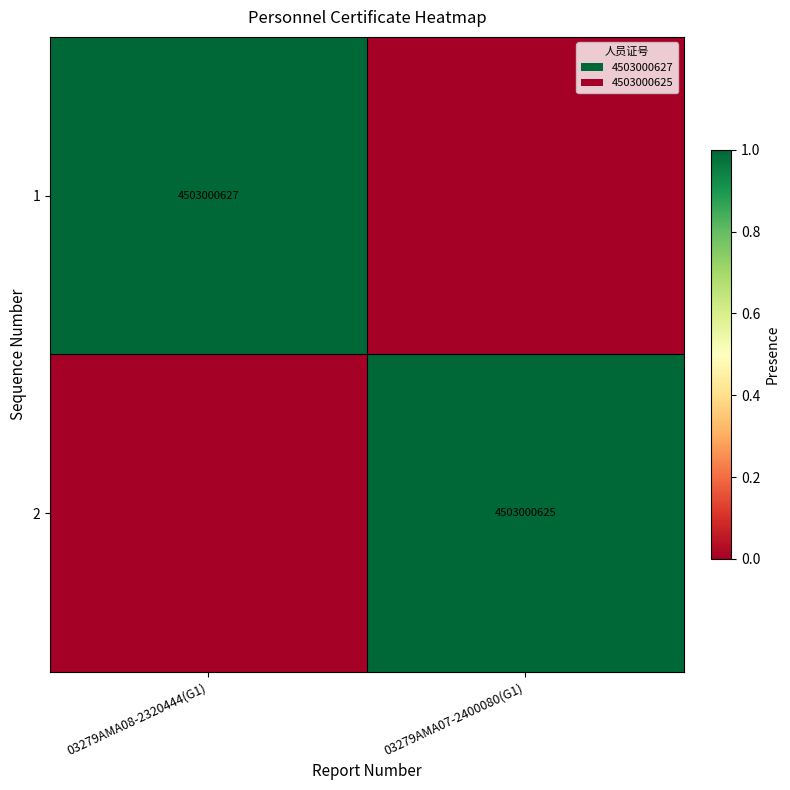

Is it true that 2 equals 4503000625 at 03279AMA07-2400080(G1)?

True